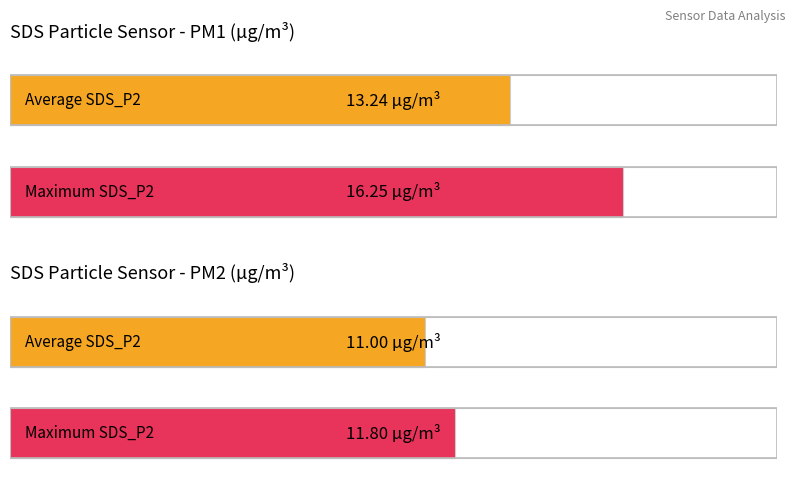

The SDS_P2 series shows 17.7 at 00:20. True or false?

False